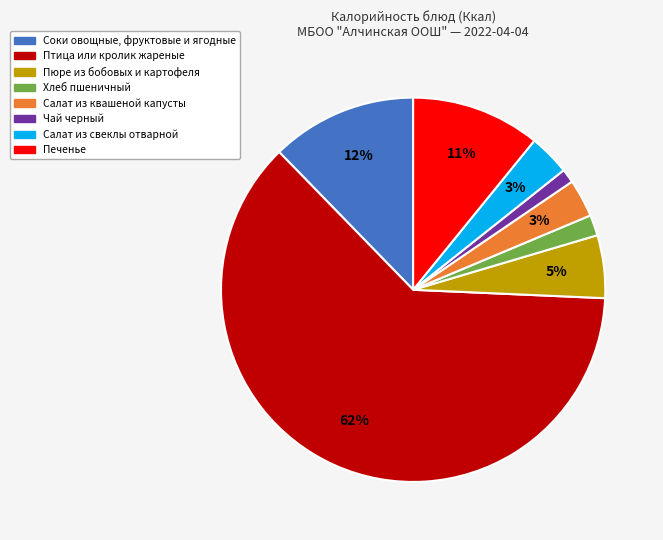

To the nearest percent, what portion does Печенье represent?

11%